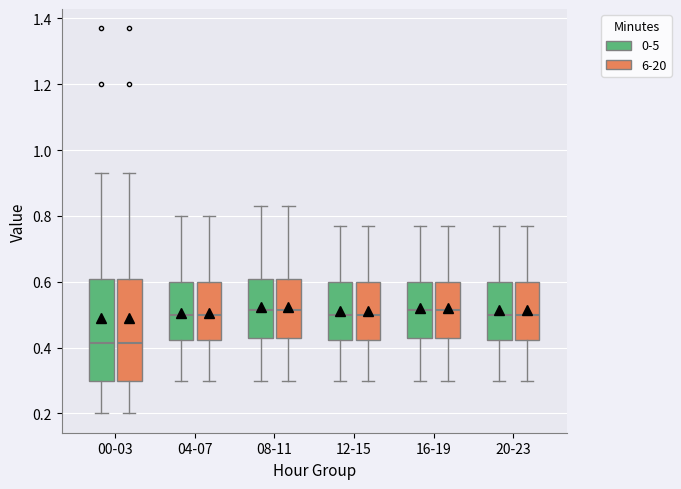

Reading left to right, read every box against the y-axis: the position of its median line, the range the box covers, and the ends of its whiskers. The values are not printed on the chart, so give them approximately, as read against the axis.

00-03 (0-5): median 0.42, box 0.30 to 0.60, whiskers 0.20 to 0.94
00-03 (6-20): median 0.42, box 0.30 to 0.60, whiskers 0.20 to 0.94
04-07 (0-5): median 0.50, box 0.42 to 0.60, whiskers 0.30 to 0.80
04-07 (6-20): median 0.50, box 0.42 to 0.60, whiskers 0.30 to 0.80
08-11 (0-5): median 0.52, box 0.44 to 0.60, whiskers 0.30 to 0.84
08-11 (6-20): median 0.52, box 0.44 to 0.60, whiskers 0.30 to 0.84
12-15 (0-5): median 0.50, box 0.42 to 0.60, whiskers 0.30 to 0.78
12-15 (6-20): median 0.50, box 0.42 to 0.60, whiskers 0.30 to 0.78
16-19 (0-5): median 0.52, box 0.44 to 0.60, whiskers 0.30 to 0.78
16-19 (6-20): median 0.52, box 0.44 to 0.60, whiskers 0.30 to 0.78
20-23 (0-5): median 0.50, box 0.42 to 0.60, whiskers 0.30 to 0.78
20-23 (6-20): median 0.50, box 0.42 to 0.60, whiskers 0.30 to 0.78